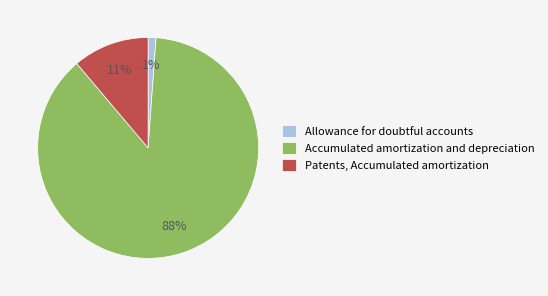

Do Allowance for doubtful accounts and Patents, Accumulated amortization together represent more than half of the pie?

No